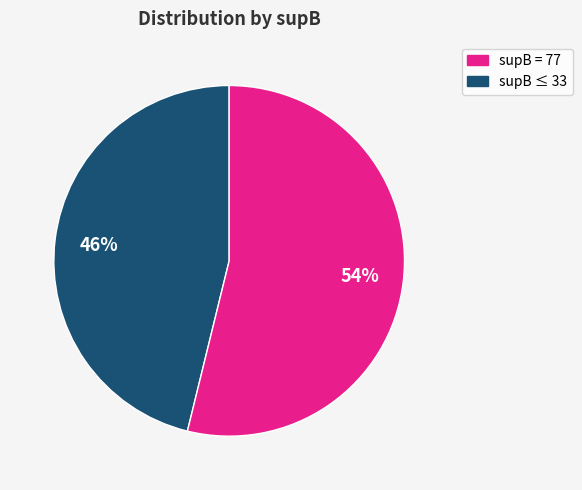

To the nearest percent, what is the difference between the largest and smallest slice percentages?

8%